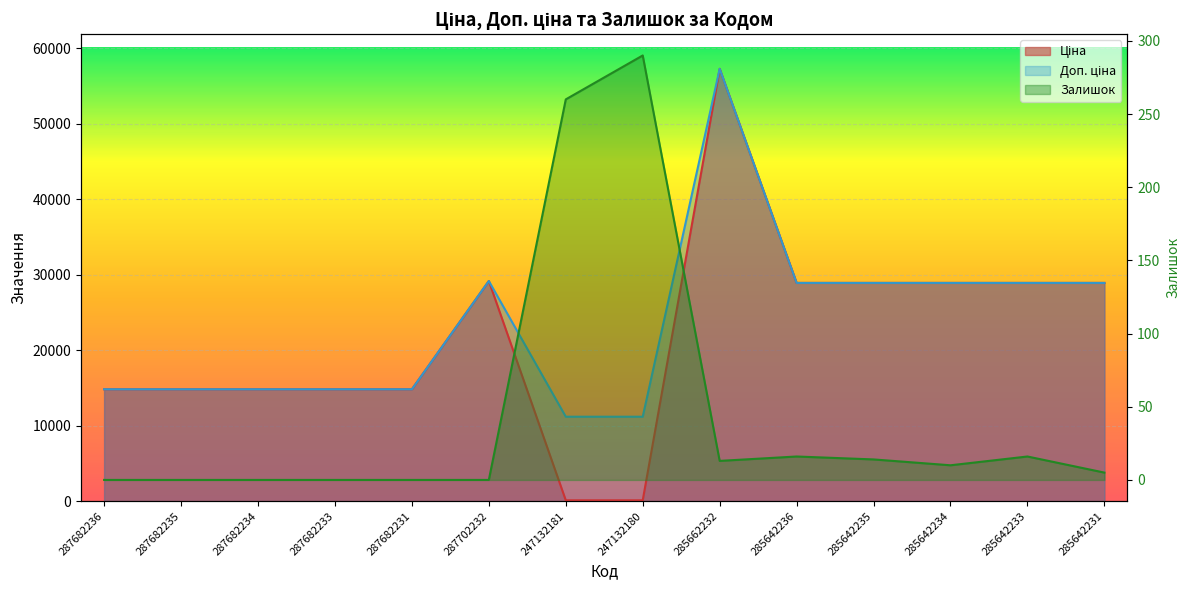

How many data points does each series have?

14